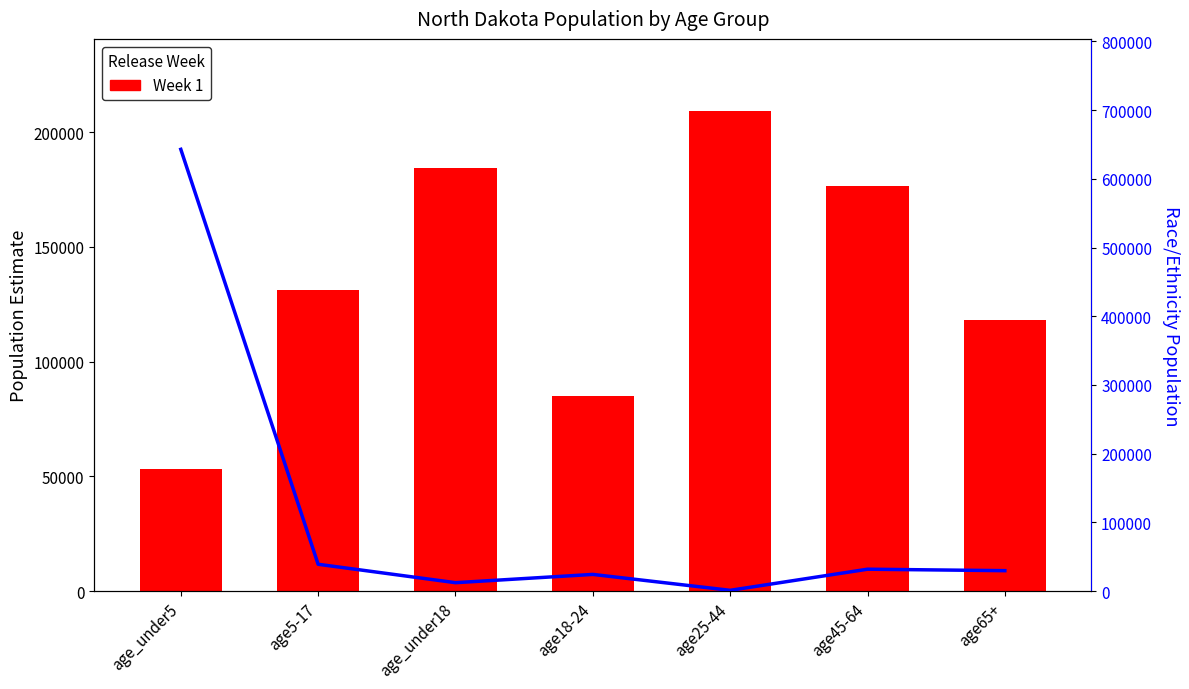

Reading left to right, list all the values displayed in this chart.

Week 1: age_under5=53417	age5-17=131041	age_under18=184458	age18-24=84989	age25-44=209311	age45-64=176388	age65+=118198
flow_line: age_under5=642956	age5-17=39103	age_under18=12313	age18-24=24349	age25-44=1194	age45-64=31926	age65+=29799